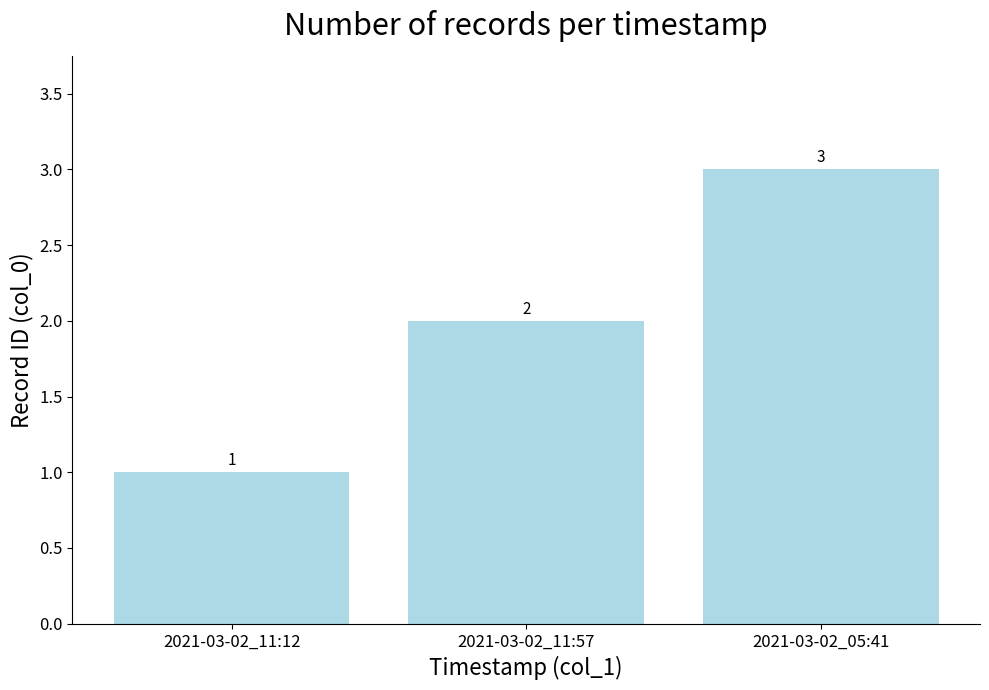

List the labels in order of value, smallest first.

2021-03-02_11:12, 2021-03-02_11:57, 2021-03-02_05:41